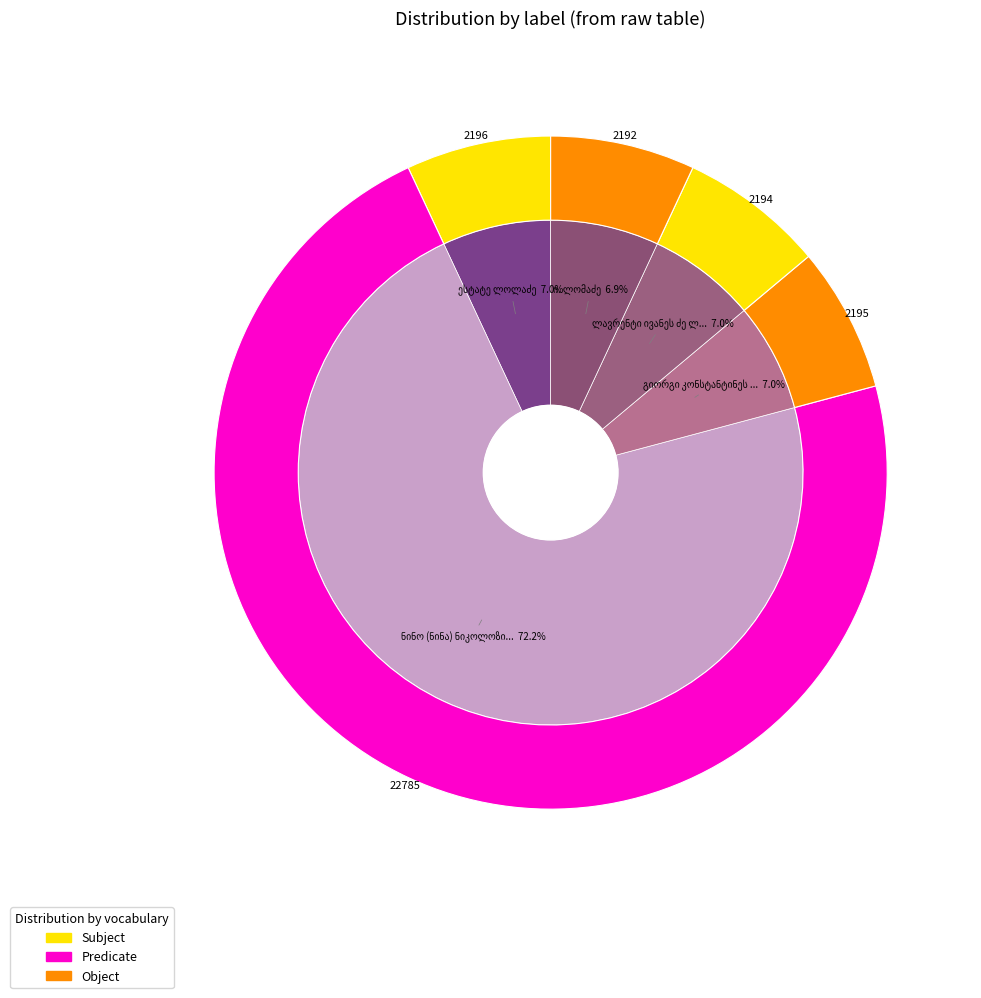

Approximately how many times larger is the value at ნინო (ნინა) ნიკოლოზის ასული ლომოური compared to ესტატე ლოლაძე?

10.4